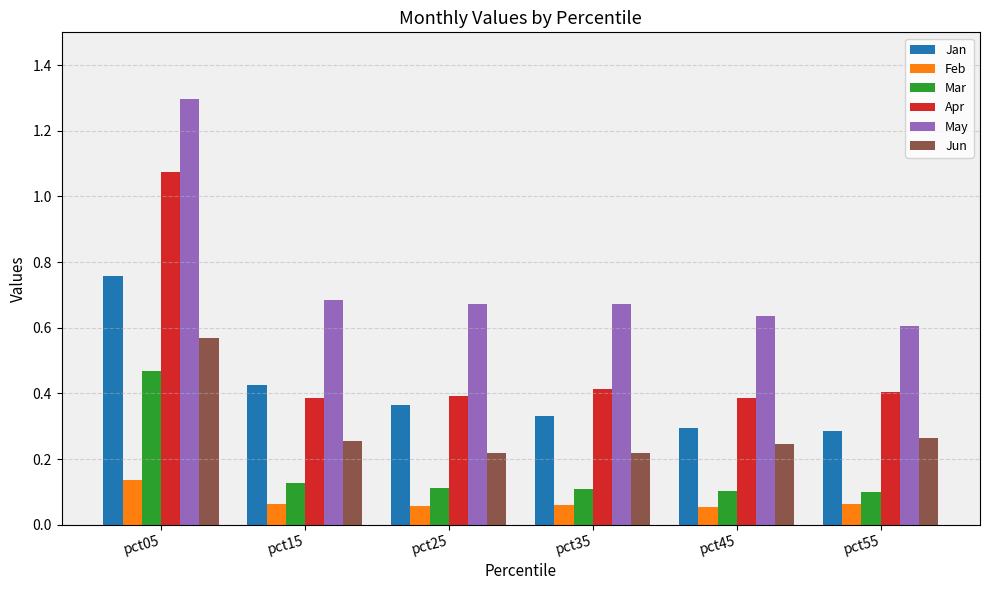

How many bars are there in total?

36